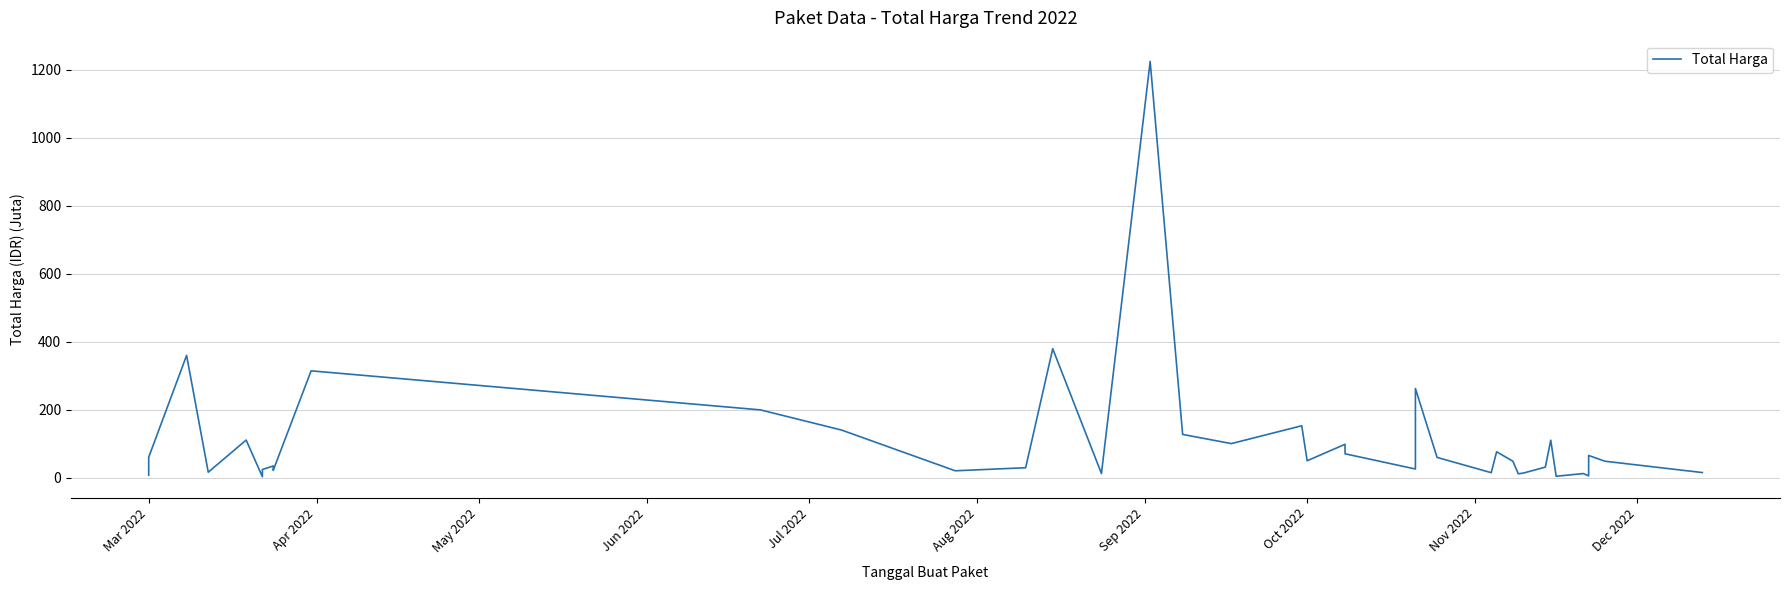

Is this an area chart (filled region under the line)?

No